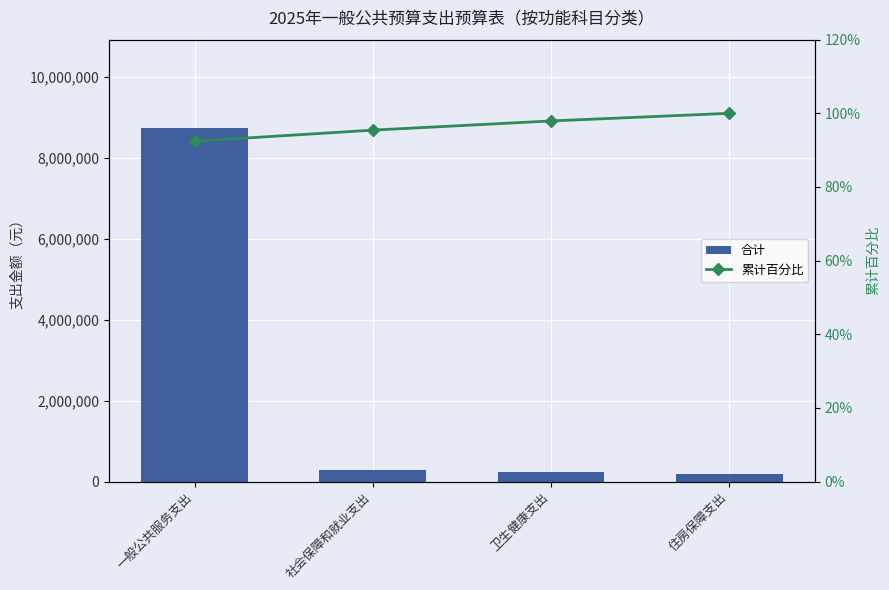

Which series has the largest range (max minus min)?

合计